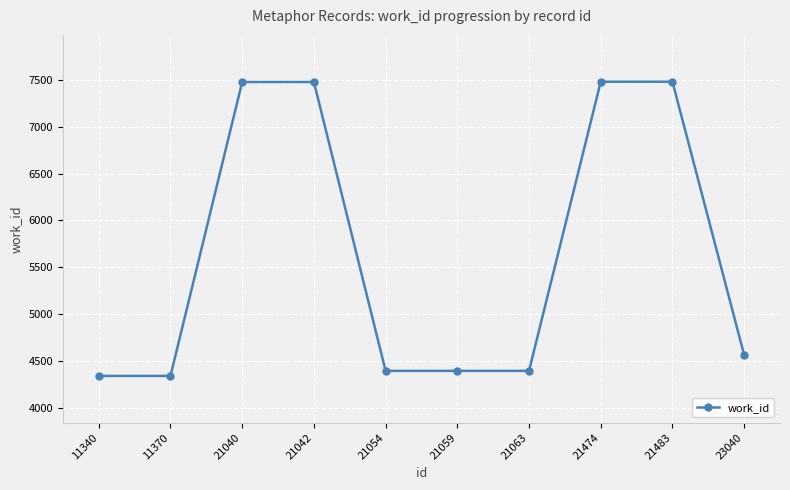

What is the value of the 9th point from the left?

7481